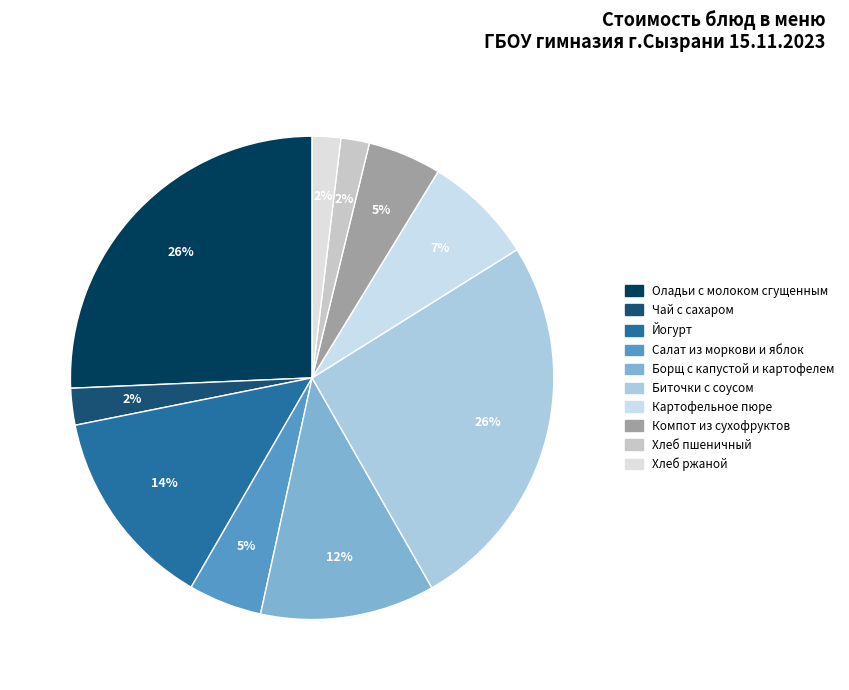

Count the number of slices in the pie.

10